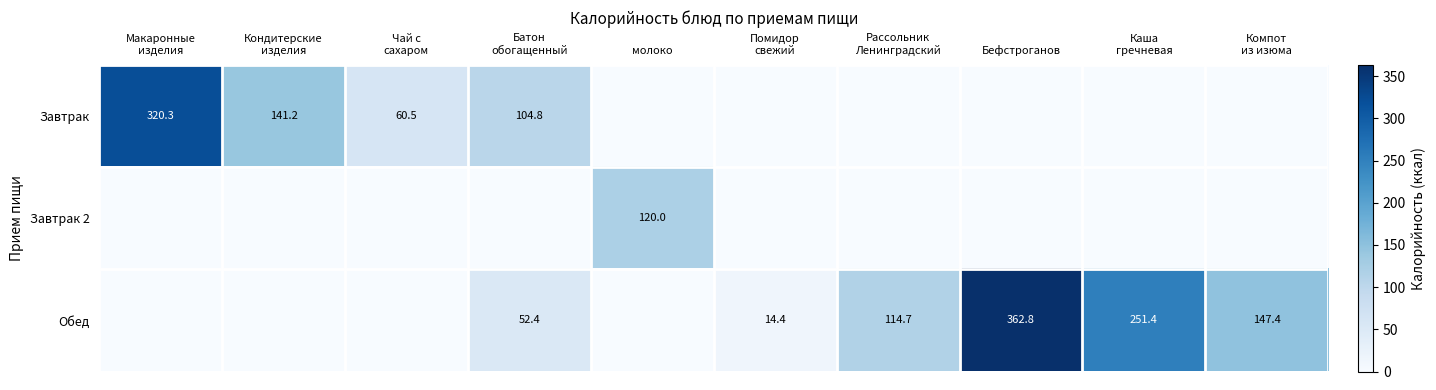

How many values in Обед are above zero?

6